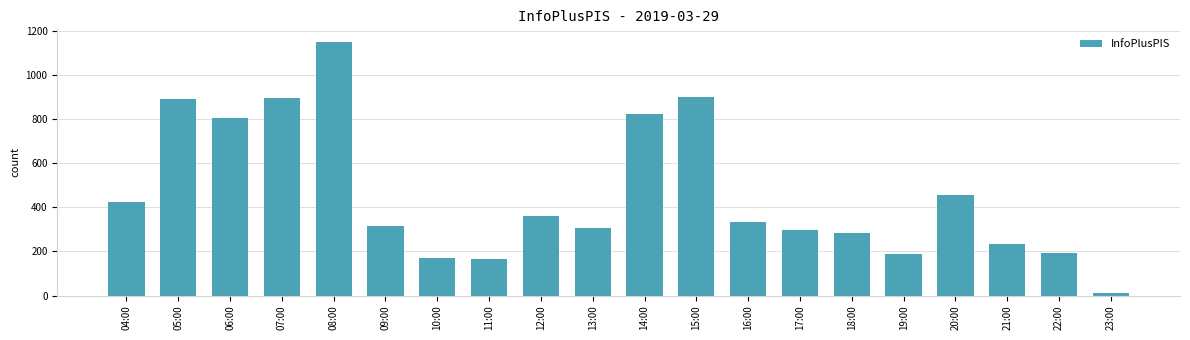

Which category has the lowest value across all series?

23:00